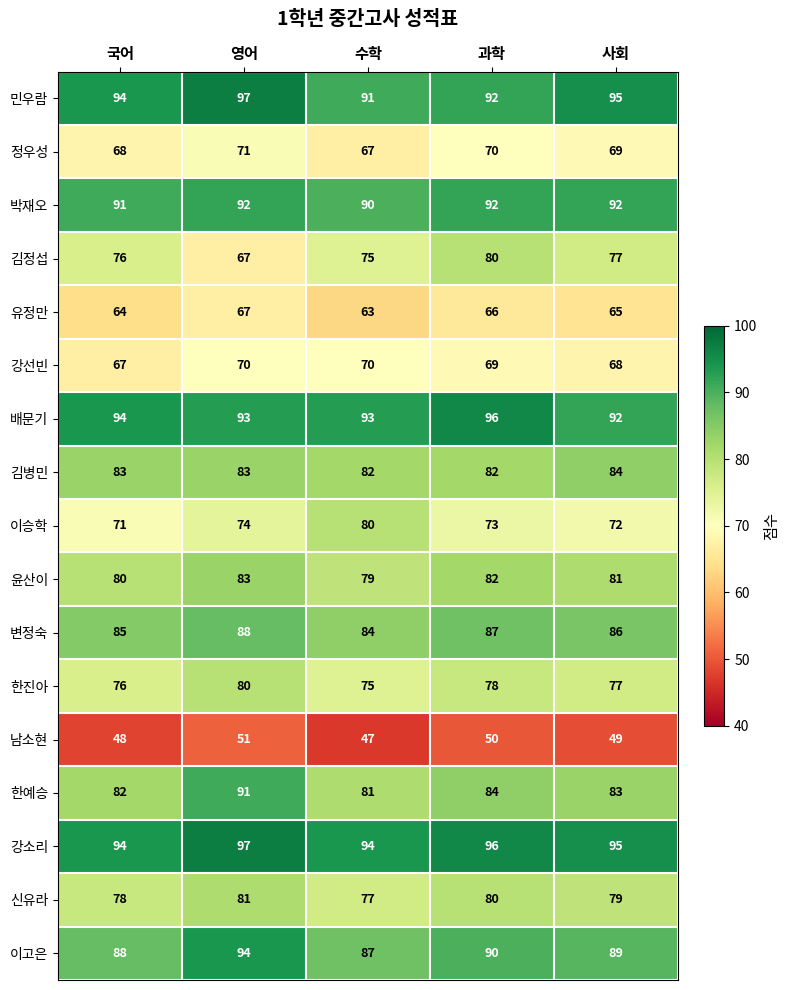

What is the total value across all series at 수학?

1335